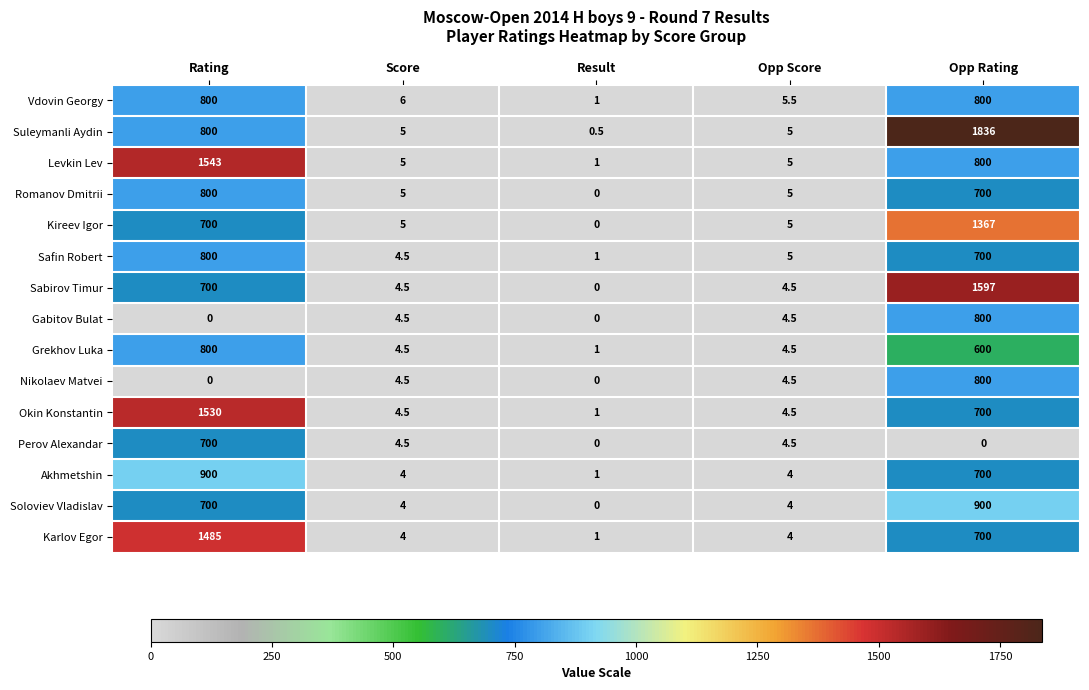

Read the Levkin Lev value at Result.

1.0